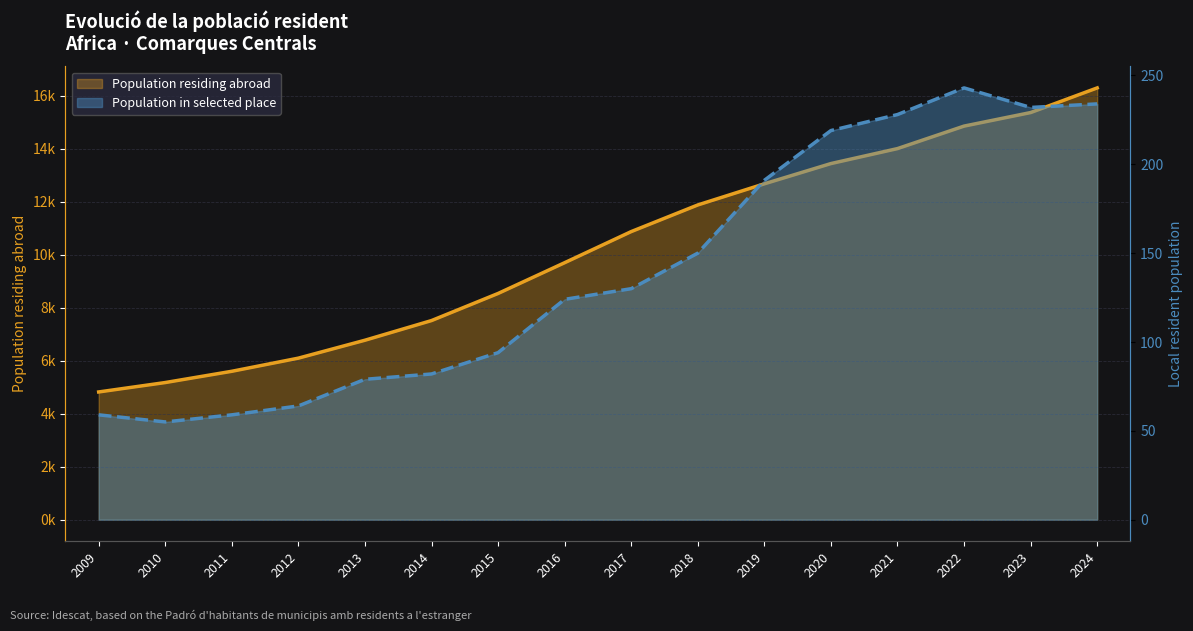

Reading left to right, extract all data points from this chart.

Population residing abroad (thousands): 4820	5175	5600	6096	6772	7514	8537	9698	10872	11877	12675	13439	14004	14853	15364	16294
Population residing in selected place: 59	55	59	64	79	82	94	124	130	150	191	219	228	243	232	234